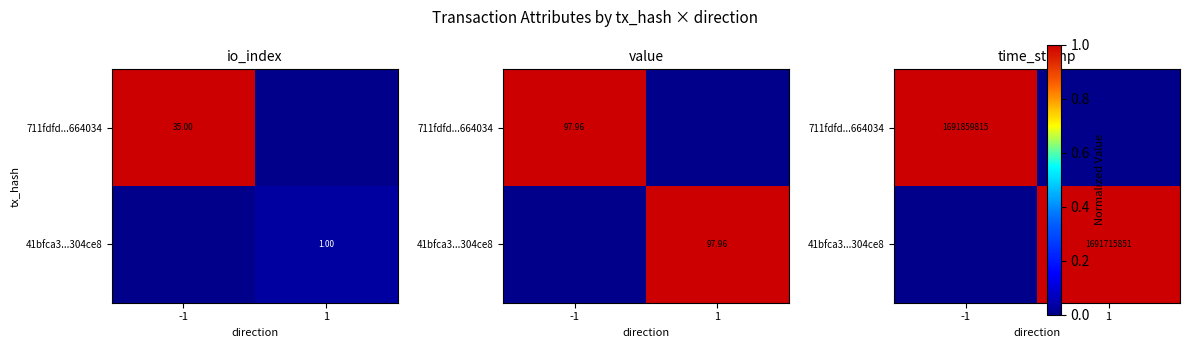

Which category has the highest value across all series?

-1